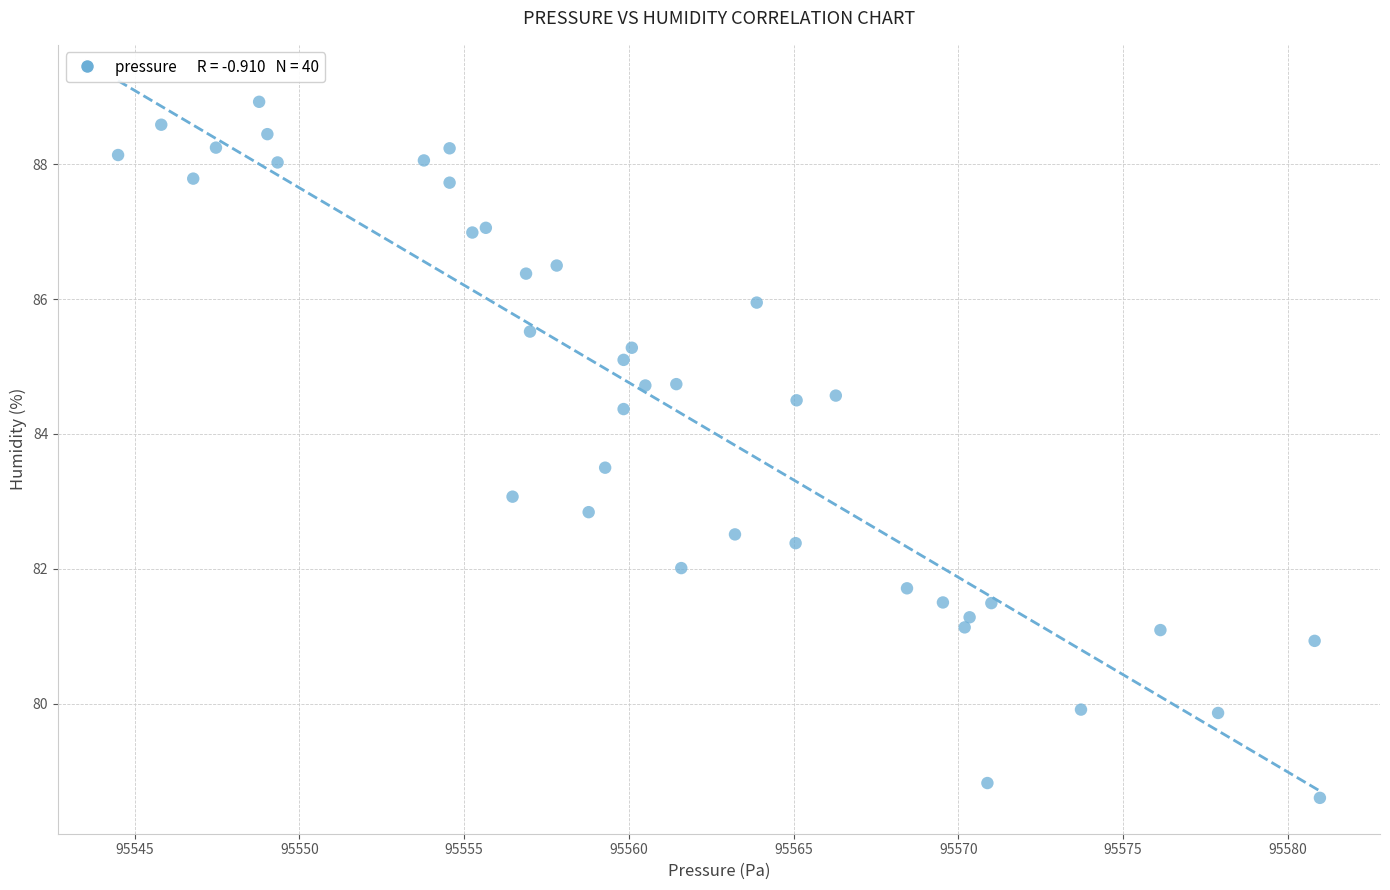

What is the range of X values (max minus min)?

36.5